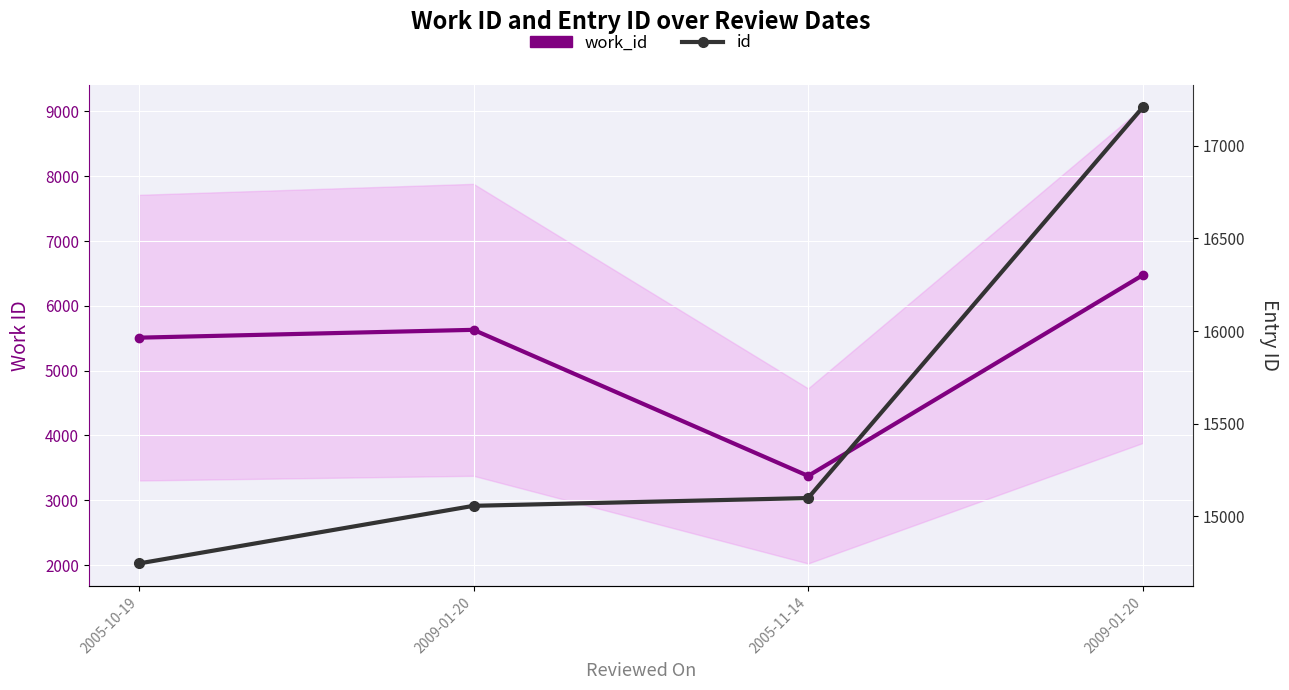

Rank the series by their maximum value, from highest to lowest.

id, work_id